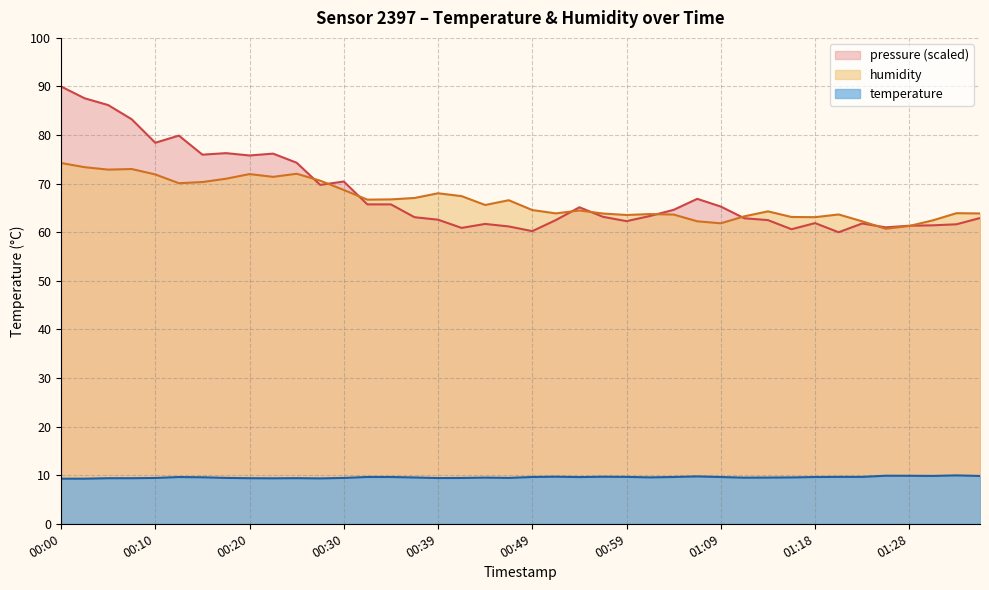

True or false: temperature and humidity intersect in this chart.

False